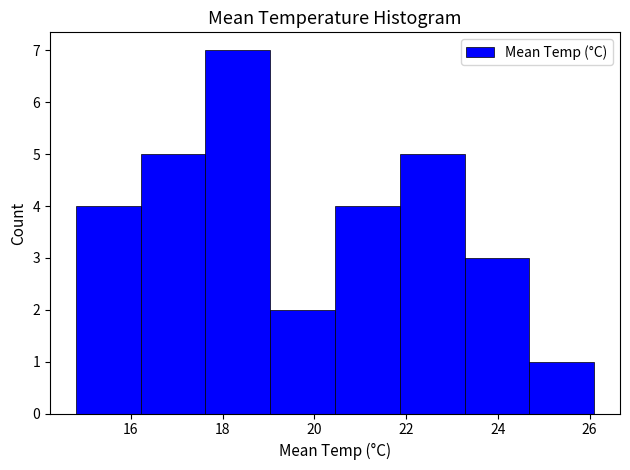

Which range on the x-axis has the tallest bar?

17.6 to 19.0